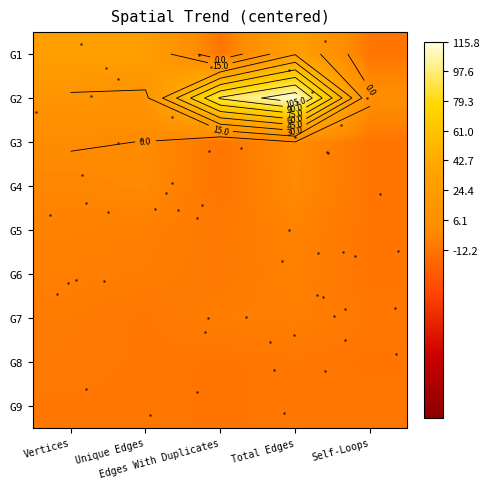

What value does the G2 series have at Vertices?

12.8